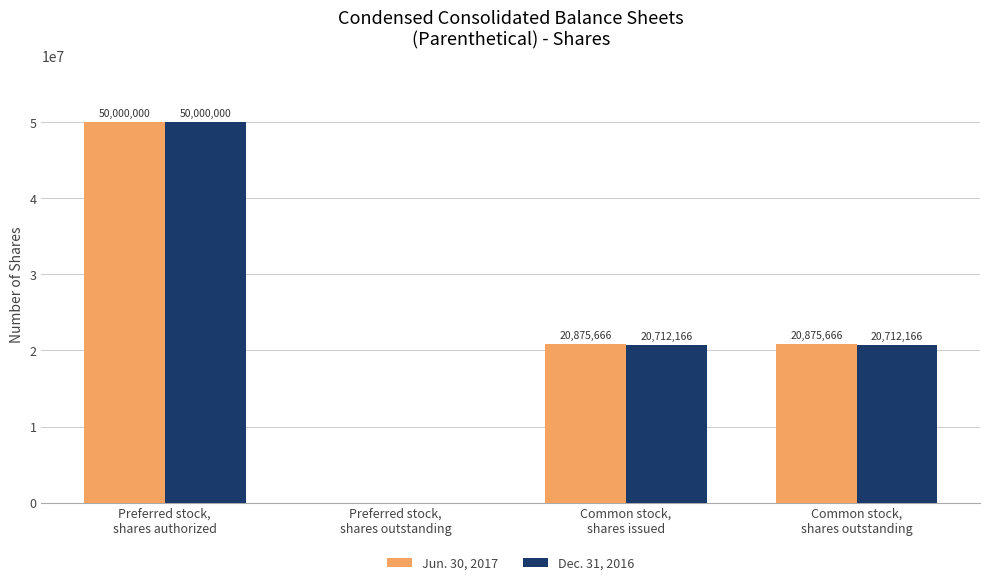

What are all the series names shown in the legend?

Jun. 30, 2017, Dec. 31, 2016